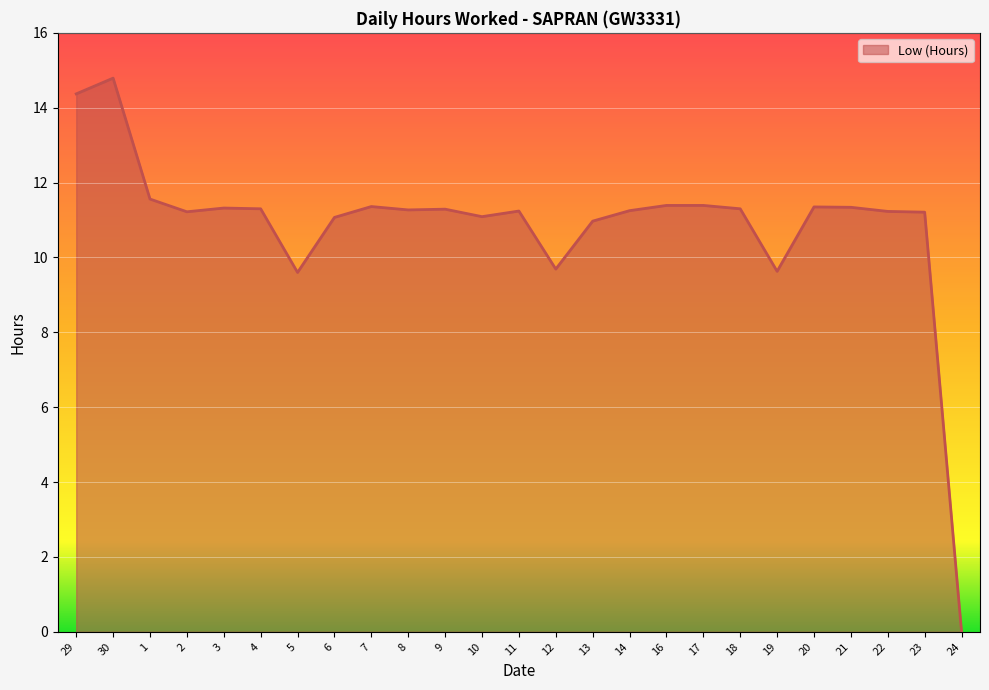

Is it true that the value at 2 is 17.1?

False